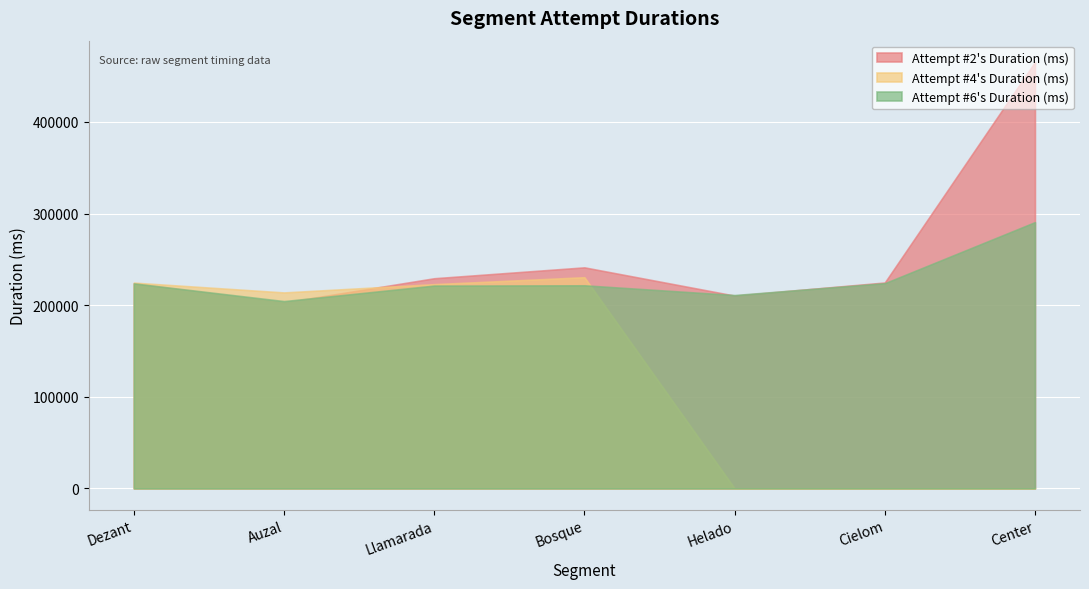

Between which two adjacent categories do Attempt #2's Duration (ms) and Attempt #6's Duration (ms) first intersect?

Dezant and Auzal